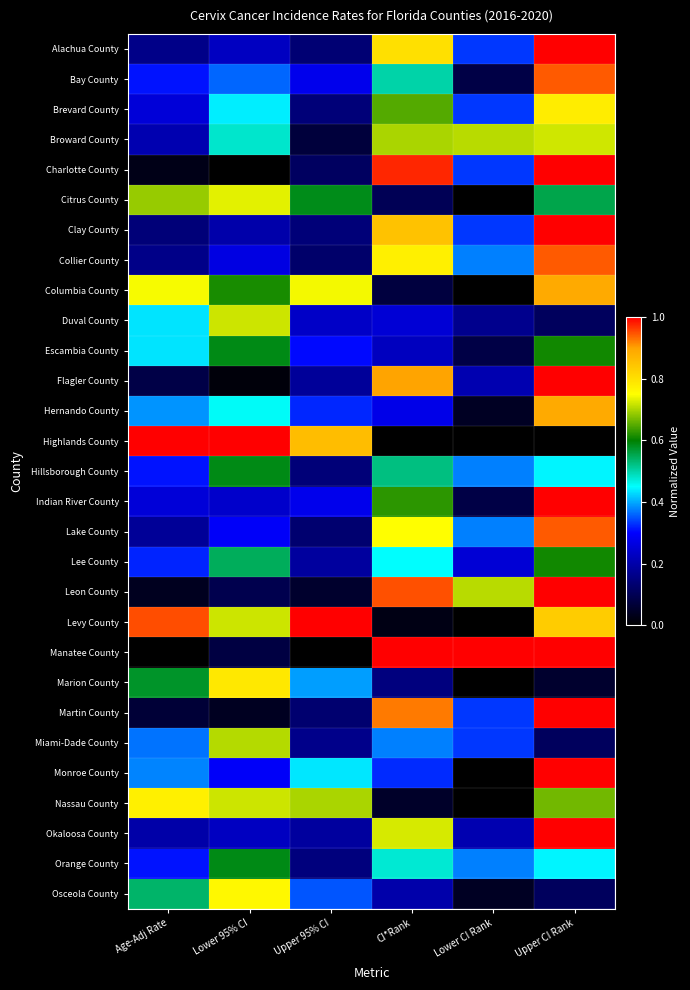

Reading right to left, extract all data points from this chart.

Alachua County: Upper CI Rank=1.0	Lower CI Rank=0.3	CI*Rank=0.8	Upper 95% CI=0.1	Lower 95% CI=0.2	Age-Adj Rate=0.2
Bay County: Upper CI Rank=0.9	Lower CI Rank=0.1	CI*Rank=0.5	Upper 95% CI=0.3	Lower 95% CI=0.4	Age-Adj Rate=0.3
Brevard County: Upper CI Rank=0.8	Lower CI Rank=0.3	CI*Rank=0.7	Upper 95% CI=0.1	Lower 95% CI=0.4	Age-Adj Rate=0.3
Broward County: Upper CI Rank=0.7	Lower CI Rank=0.7	CI*Rank=0.7	Upper 95% CI=0.1	Lower 95% CI=0.5	Age-Adj Rate=0.2
Charlotte County: Upper CI Rank=1.0	Lower CI Rank=0.3	CI*Rank=1.0	Upper 95% CI=0.1	Lower 95% CI=0.0	Age-Adj Rate=0.0
Citrus County: Upper CI Rank=0.6	Lower CI Rank=0.0	CI*Rank=0.1	Upper 95% CI=0.6	Lower 95% CI=0.7	Age-Adj Rate=0.7
Clay County: Upper CI Rank=1.0	Lower CI Rank=0.3	CI*Rank=0.8	Upper 95% CI=0.1	Lower 95% CI=0.2	Age-Adj Rate=0.1
Collier County: Upper CI Rank=0.9	Lower CI Rank=0.4	CI*Rank=0.8	Upper 95% CI=0.1	Lower 95% CI=0.3	Age-Adj Rate=0.2
Columbia County: Upper CI Rank=0.9	Lower CI Rank=0.0	CI*Rank=0.1	Upper 95% CI=0.7	Lower 95% CI=0.6	Age-Adj Rate=0.7
Duval County: Upper CI Rank=0.1	Lower CI Rank=0.2	CI*Rank=0.2	Upper 95% CI=0.2	Lower 95% CI=0.7	Age-Adj Rate=0.4
Escambia County: Upper CI Rank=0.6	Lower CI Rank=0.1	CI*Rank=0.2	Upper 95% CI=0.3	Lower 95% CI=0.6	Age-Adj Rate=0.4
Flagler County: Upper CI Rank=1.0	Lower CI Rank=0.2	CI*Rank=0.9	Upper 95% CI=0.2	Lower 95% CI=0.0	Age-Adj Rate=0.1
Hernando County: Upper CI Rank=0.9	Lower CI Rank=0.0	CI*Rank=0.3	Upper 95% CI=0.3	Lower 95% CI=0.5	Age-Adj Rate=0.4
Highlands County: Upper CI Rank=0.0	Lower CI Rank=0.0	CI*Rank=0.0	Upper 95% CI=0.9	Lower 95% CI=1.0	Age-Adj Rate=1.0
Hillsborough County: Upper CI Rank=0.4	Lower CI Rank=0.4	CI*Rank=0.5	Upper 95% CI=0.1	Lower 95% CI=0.6	Age-Adj Rate=0.3
Indian River County: Upper CI Rank=1.0	Lower CI Rank=0.1	CI*Rank=0.6	Upper 95% CI=0.3	Lower 95% CI=0.2	Age-Adj Rate=0.3
Lake County: Upper CI Rank=0.9	Lower CI Rank=0.4	CI*Rank=0.8	Upper 95% CI=0.1	Lower 95% CI=0.3	Age-Adj Rate=0.2
Lee County: Upper CI Rank=0.6	Lower CI Rank=0.2	CI*Rank=0.5	Upper 95% CI=0.2	Lower 95% CI=0.5	Age-Adj Rate=0.3
Leon County: Upper CI Rank=1.0	Lower CI Rank=0.7	CI*Rank=0.9	Upper 95% CI=0.1	Lower 95% CI=0.1	Age-Adj Rate=0.0
Levy County: Upper CI Rank=0.8	Lower CI Rank=0.0	CI*Rank=0.0	Upper 95% CI=1.0	Lower 95% CI=0.7	Age-Adj Rate=1.0
Manatee County: Upper CI Rank=1.0	Lower CI Rank=1.0	CI*Rank=1.0	Upper 95% CI=0.0	Lower 95% CI=0.1	Age-Adj Rate=0.0
Marion County: Upper CI Rank=0.1	Lower CI Rank=0.0	CI*Rank=0.1	Upper 95% CI=0.4	Lower 95% CI=0.8	Age-Adj Rate=0.6
Martin County: Upper CI Rank=1.0	Lower CI Rank=0.3	CI*Rank=0.9	Upper 95% CI=0.1	Lower 95% CI=0.0	Age-Adj Rate=0.1
Miami-Dade County: Upper CI Rank=0.1	Lower CI Rank=0.3	CI*Rank=0.4	Upper 95% CI=0.2	Lower 95% CI=0.7	Age-Adj Rate=0.4
Monroe County: Upper CI Rank=1.0	Lower CI Rank=0.0	CI*Rank=0.3	Upper 95% CI=0.4	Lower 95% CI=0.3	Age-Adj Rate=0.4
Nassau County: Upper CI Rank=0.7	Lower CI Rank=0.0	CI*Rank=0.1	Upper 95% CI=0.7	Lower 95% CI=0.7	Age-Adj Rate=0.8
Okaloosa County: Upper CI Rank=1.0	Lower CI Rank=0.2	CI*Rank=0.7	Upper 95% CI=0.2	Lower 95% CI=0.2	Age-Adj Rate=0.2
Orange County: Upper CI Rank=0.4	Lower CI Rank=0.4	CI*Rank=0.5	Upper 95% CI=0.1	Lower 95% CI=0.6	Age-Adj Rate=0.3
Osceola County: Upper CI Rank=0.1	Lower CI Rank=0.0	CI*Rank=0.2	Upper 95% CI=0.3	Lower 95% CI=0.8	Age-Adj Rate=0.5